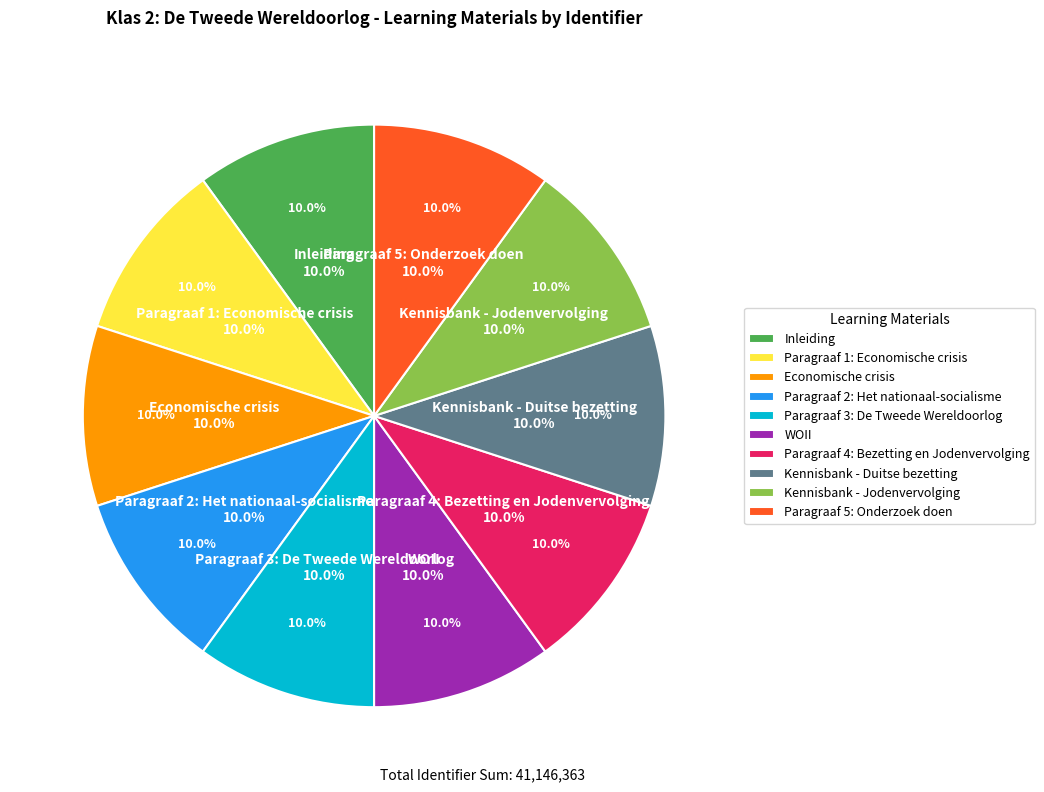

To the nearest percent, what portion does Paragraaf 2: Het nationaal-socialisme represent?

10%